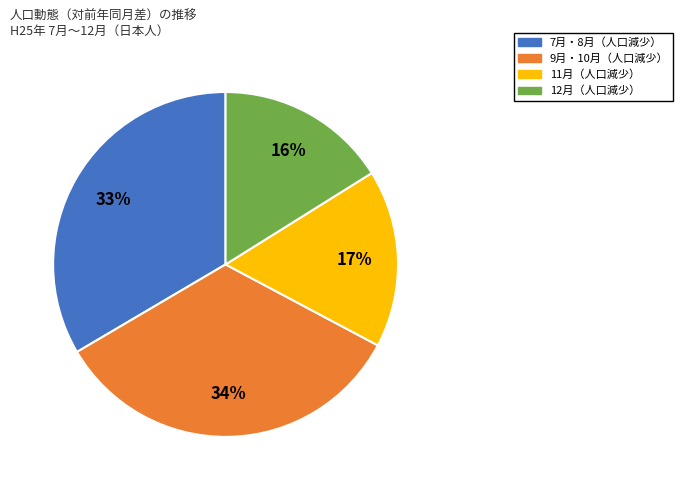

Is there any slice that represents more than half of the pie?

No